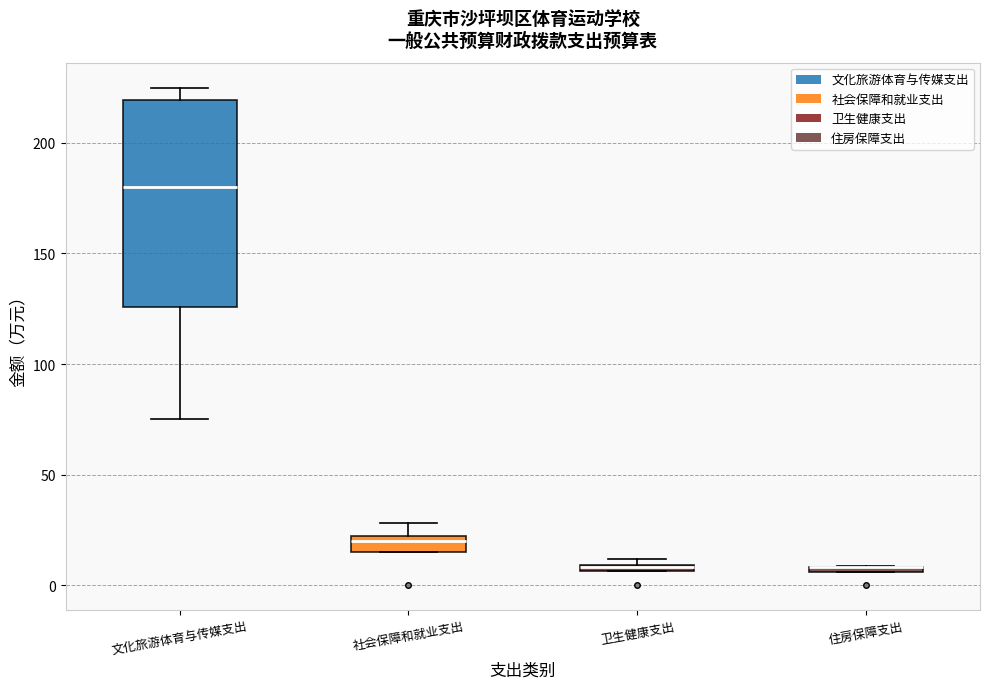

Where is the lower edge of the box for 文化旅游体育与传媒支出 on the y-axis? The values are not printed on the chart, so give them approximately, as read against the axis.

125